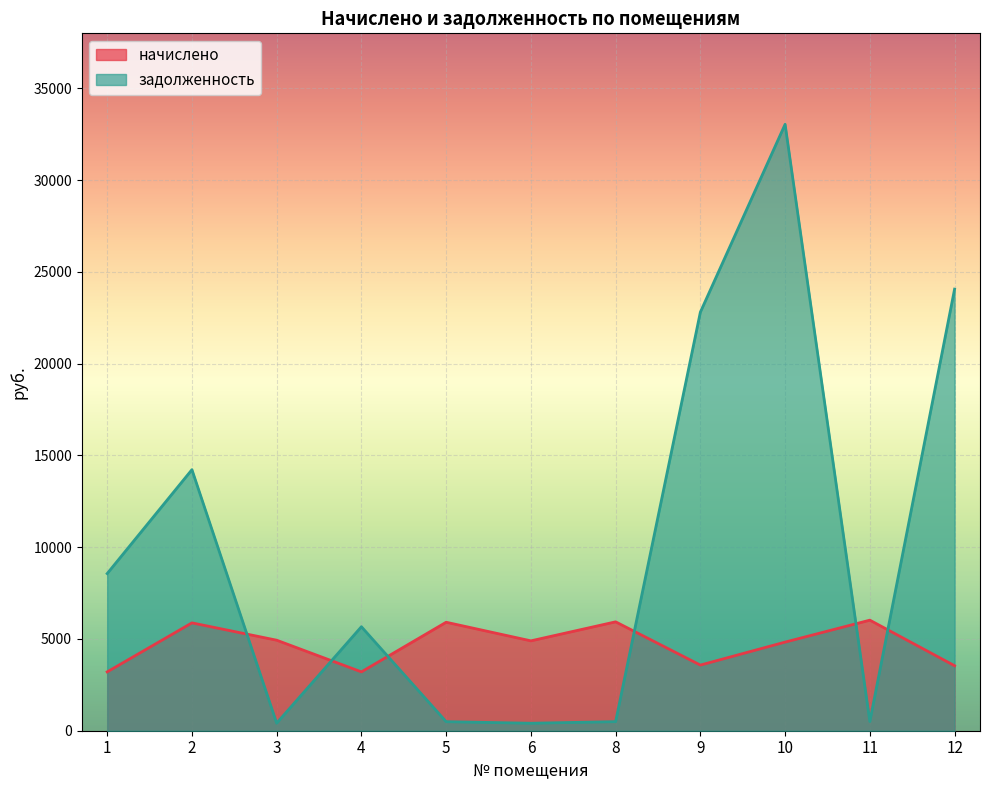

What are all the series names shown in the legend?

начислено, задолженность